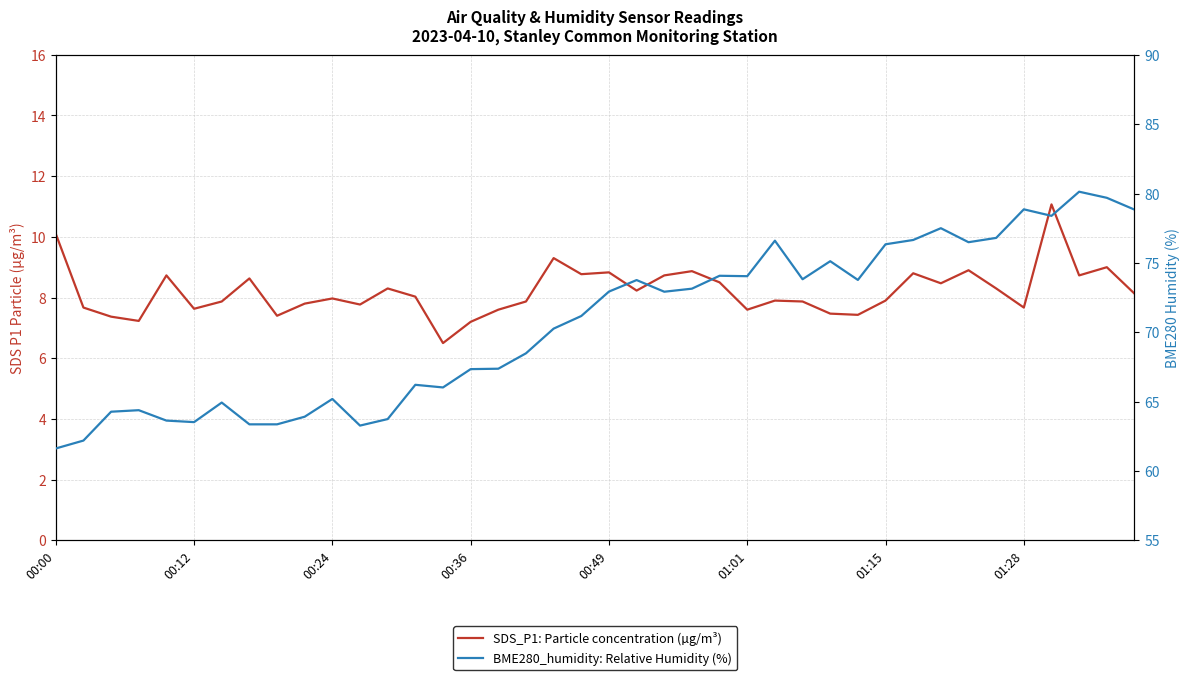

True or false: BME280_humidity: Relative Humidity (%) and SDS_P1: Particle concentration (µg/m³) intersect in this chart.

False